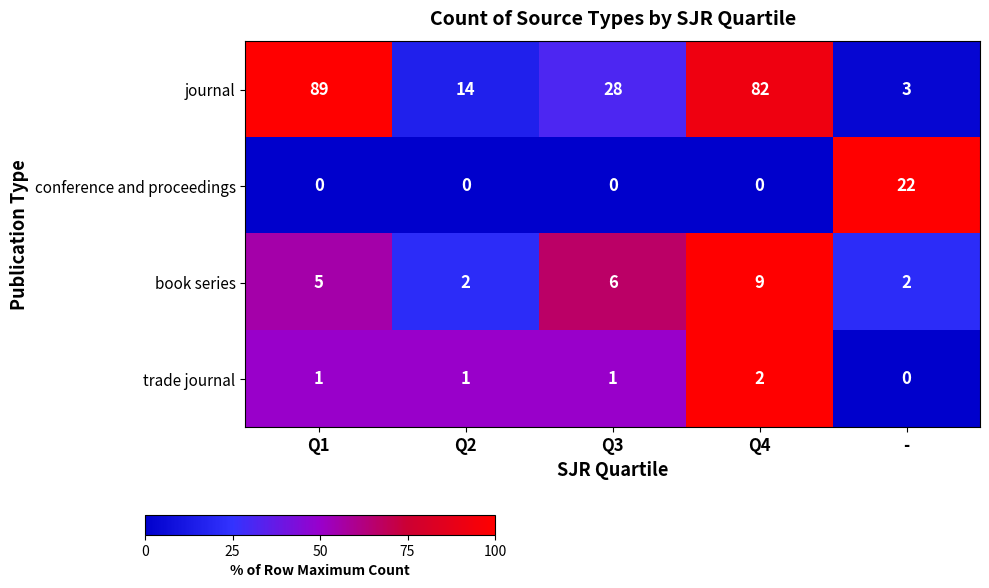

Which series has the largest range (max minus min)?

journal